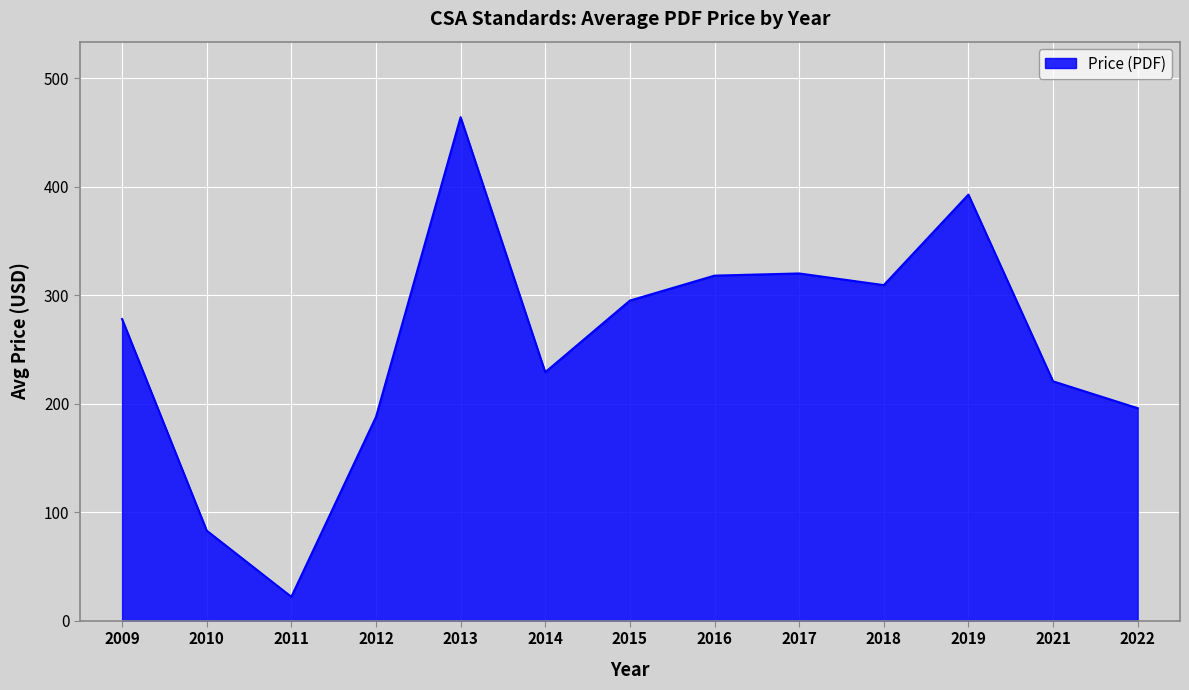

What is the sum of all values?

3315.1